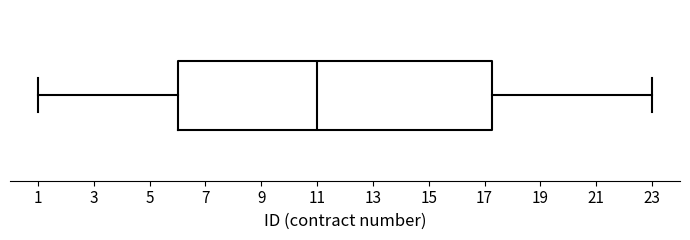

Where does the right whisker of the box end on the x-axis? The values are not printed on the chart, so give them approximately, as read against the axis.

23.0